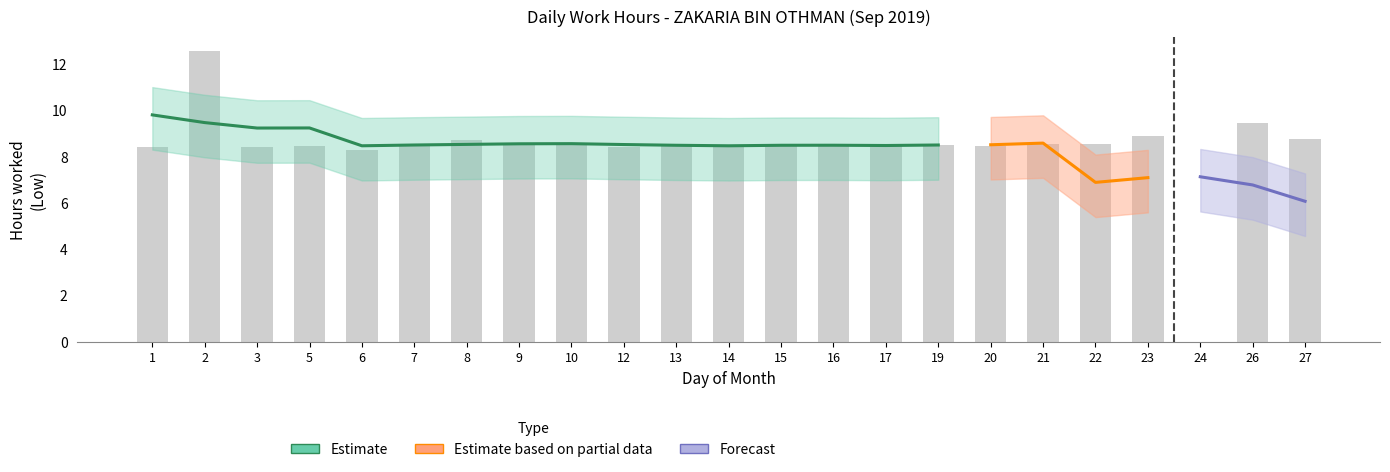

Reading left to right, what are all the values shown in this chart?

8.4	12.6	8.4	8.5	8.3	8.4	8.7	8.6	8.6	8.4	8.5	8.5	8.4	8.5	8.5	8.5	8.4	8.6	8.5	8.9	0.0	9.5	8.7